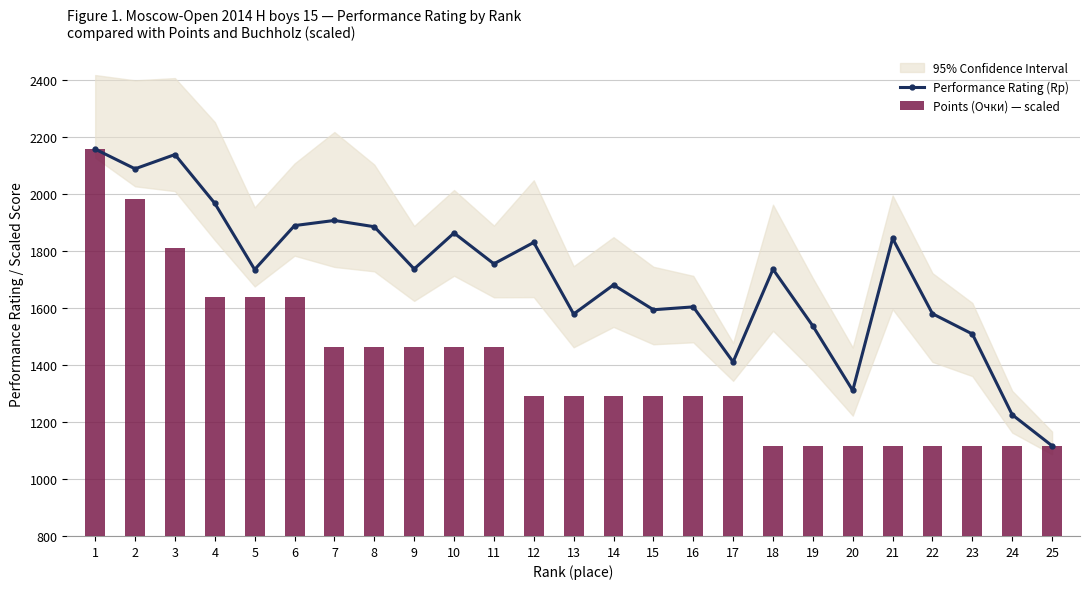

Between 10 and 17, which is larger?

10